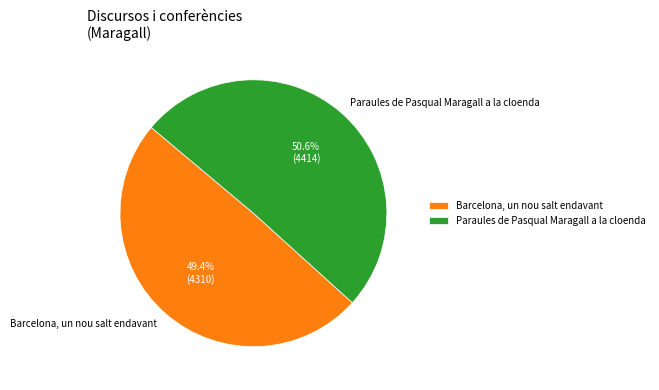

Which category has the biggest portion of the pie?

Paraules de Pasqual Maragall a la cloenda